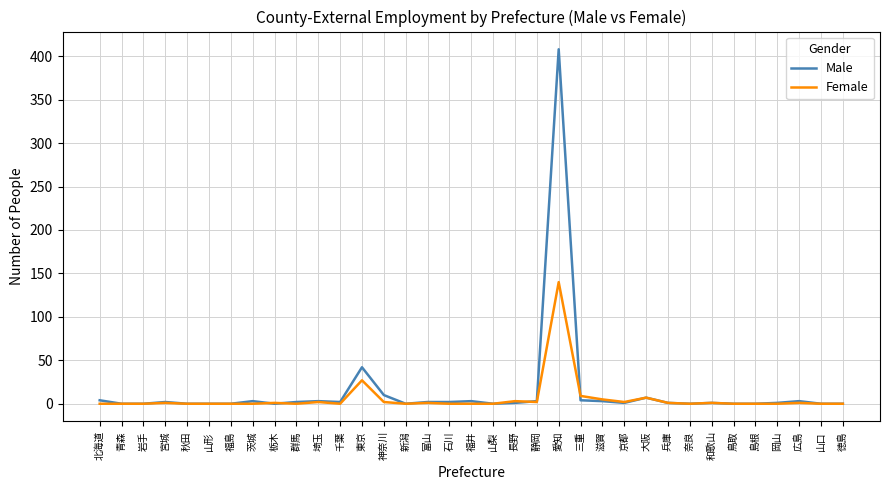

List the series in order of their peak value, lowest first.

Female, Male